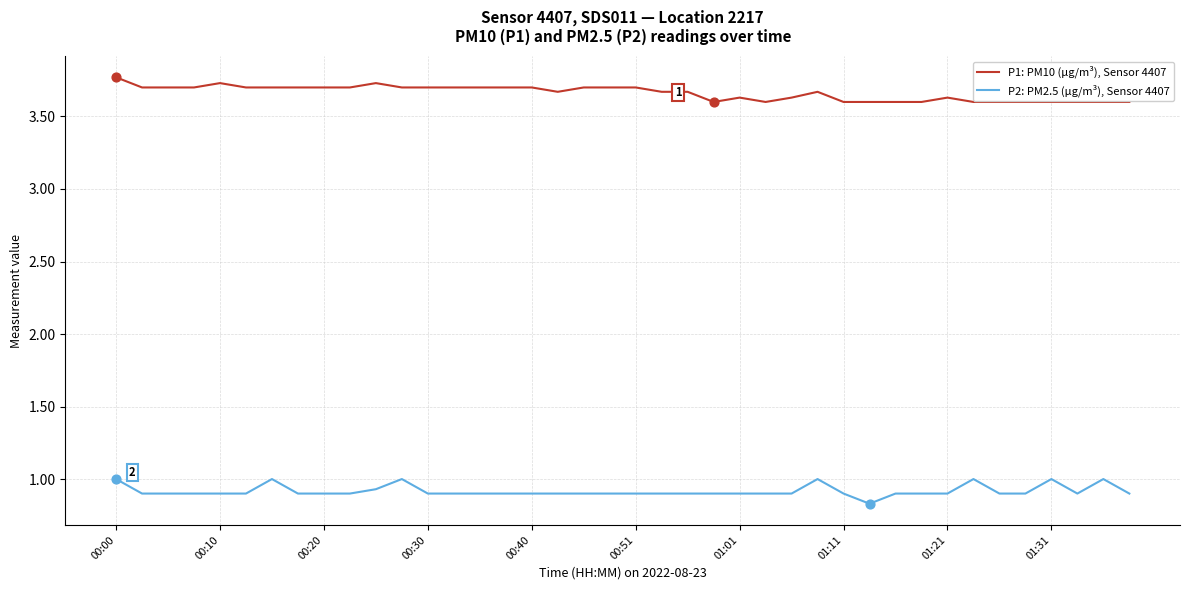

List the series in order of their peak value, lowest first.

P2: PM2.5 (µg/m³), Sensor 4407, P1: PM10 (µg/m³), Sensor 4407